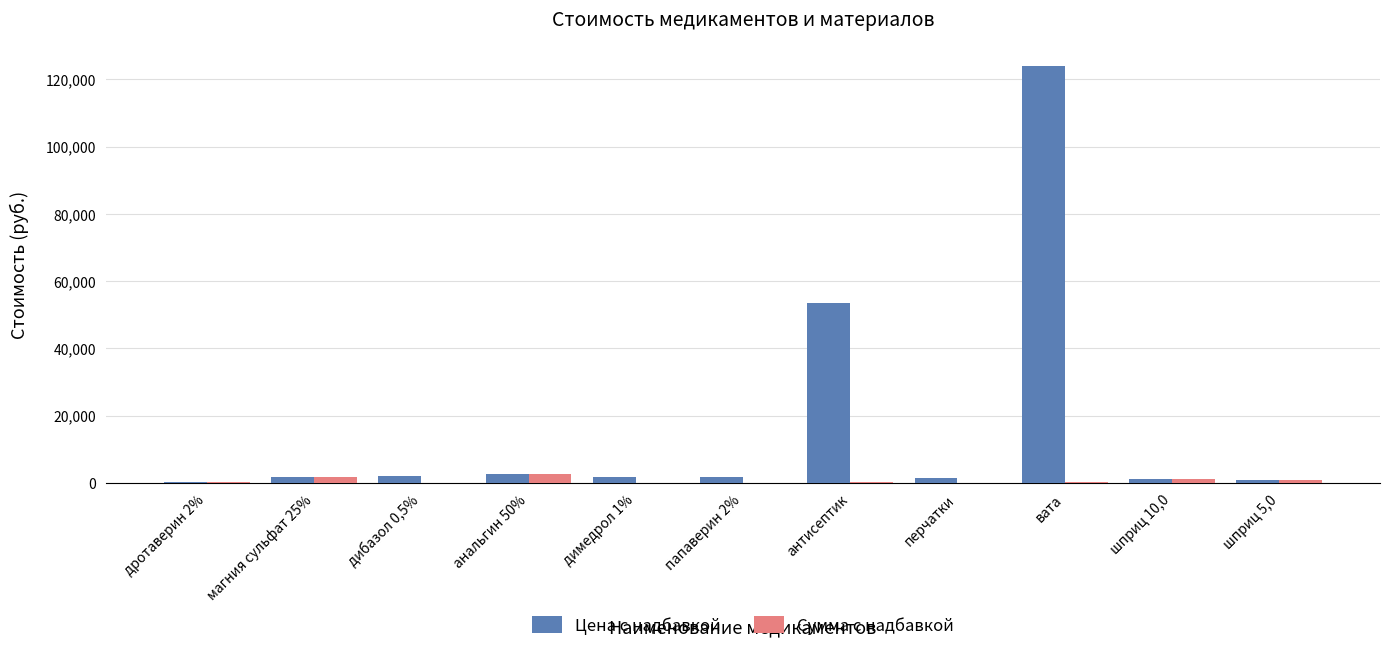

What is the highest value of the Цена с надбавкой series?

124043.7